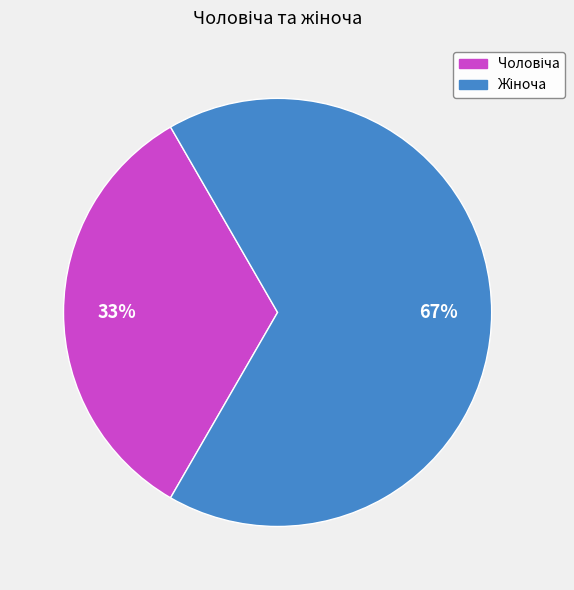

To the nearest percent, what is the average slice percentage?

50%